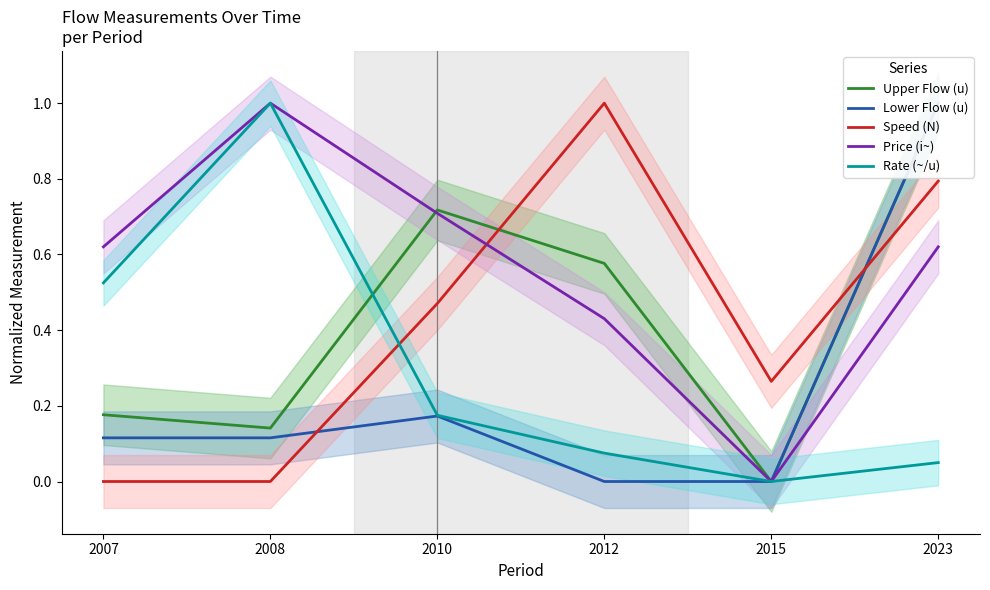

Reading right to left, list all the values displayed in this chart.

Upper Flow (u): 2023=1.0	2015=0.0	2012=0.6	2010=0.7	2008=0.1	2007=0.2
Lower Flow (u): 2023=1.0	2015=0.0	2012=0.0	2010=0.2	2008=0.1	2007=0.1
Speed (N): 2023=0.8	2015=0.3	2012=1.0	2010=0.5	2008=0.0	2007=0.0
Price (i~): 2023=0.6	2015=0.0	2012=0.4	2010=0.7	2008=1.0	2007=0.6
Rate (~/u): 2023=0.1	2015=0.0	2012=0.1	2010=0.2	2008=1.0	2007=0.5